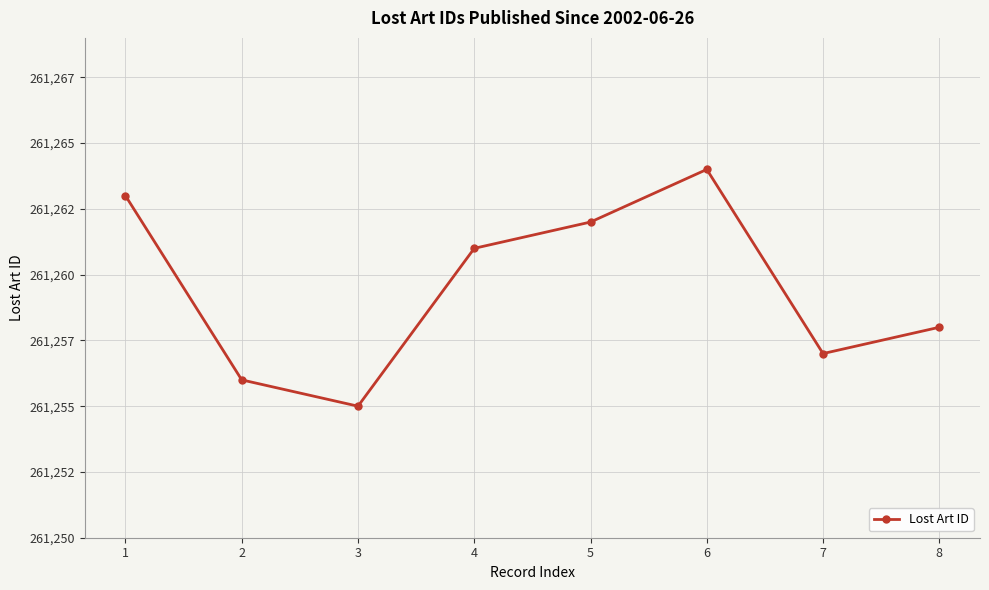

How many points are higher than both their immediate neighbors (excluding endpoints)?

1